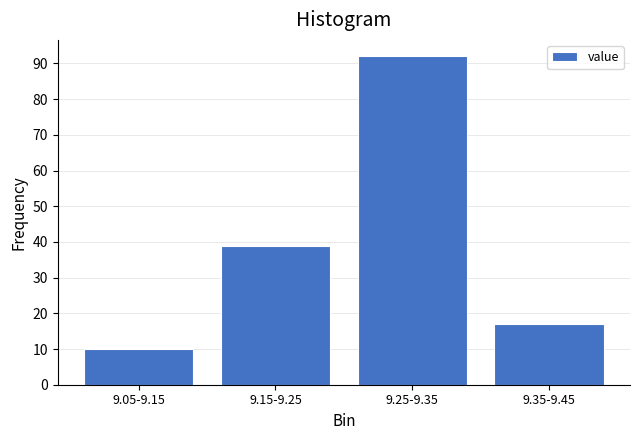

Reading left to right, extract all data points from this chart.

10	39	92	17